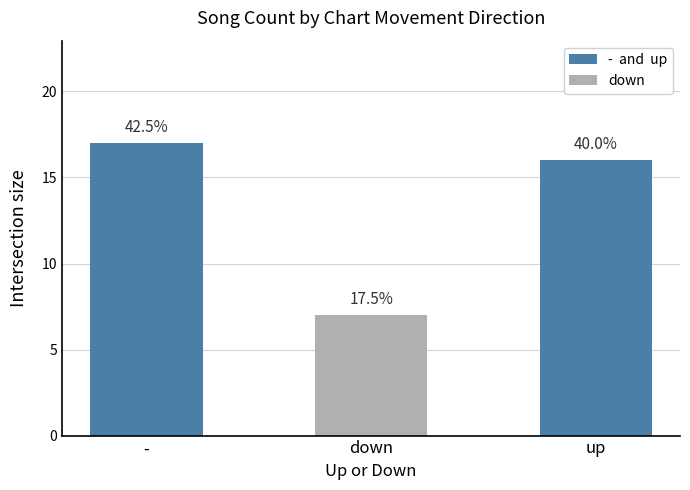

List the labels in order of value, smallest first.

down, up, -